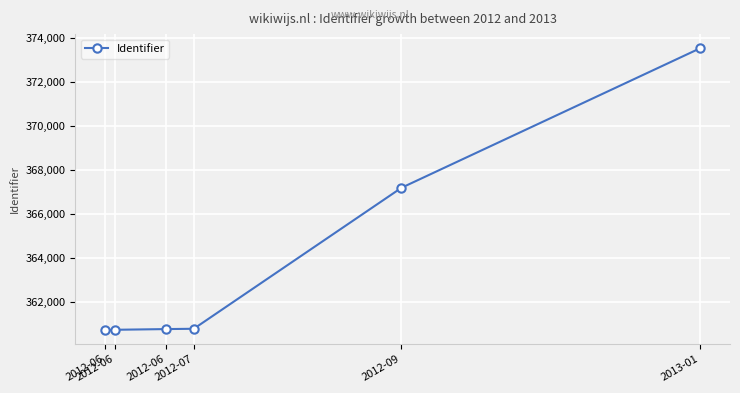

What is the change in value from 2012-06 to 2012-09?

+6455.8